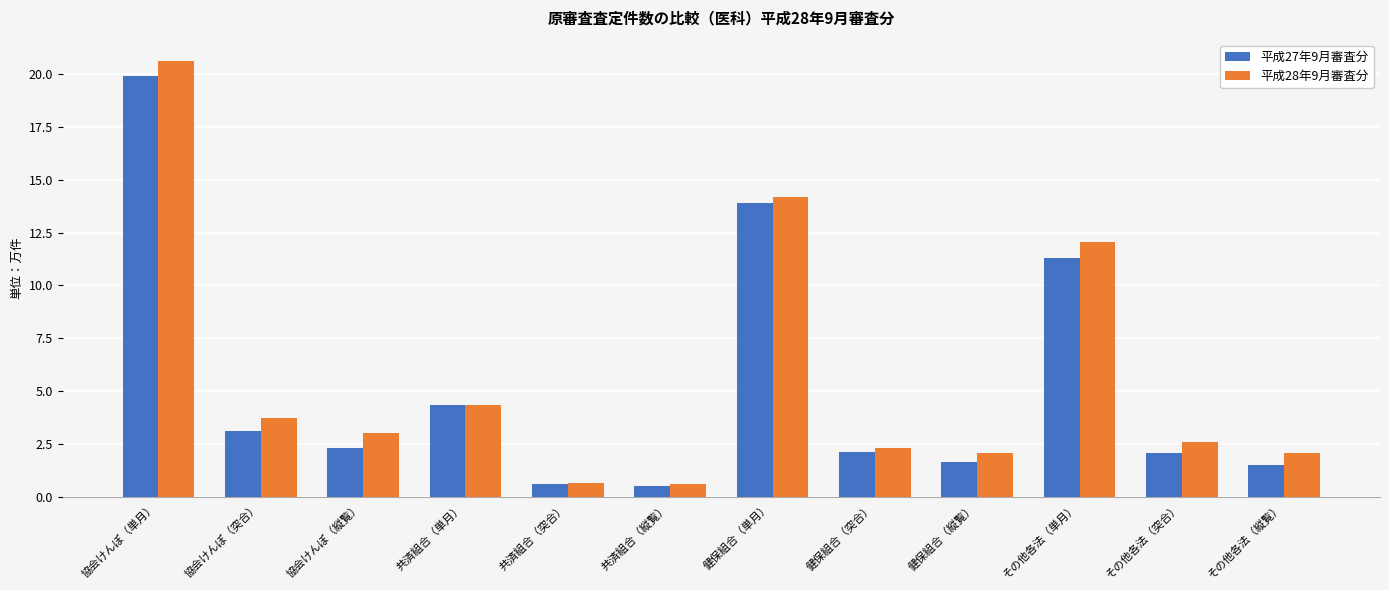

What is the sum of all 平成27年9月審査分 values?

63.4